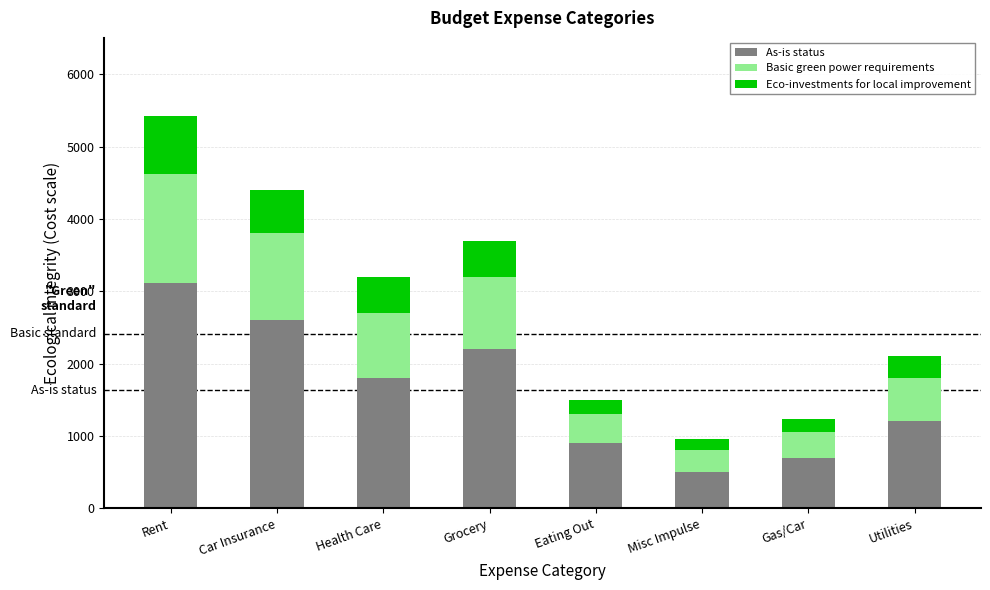

Rank the categories by As-is status value from highest to lowest.

Rent, Car Insurance, Grocery, Health Care, Utilities, Eating Out, Gas/Car, Misc Impulse